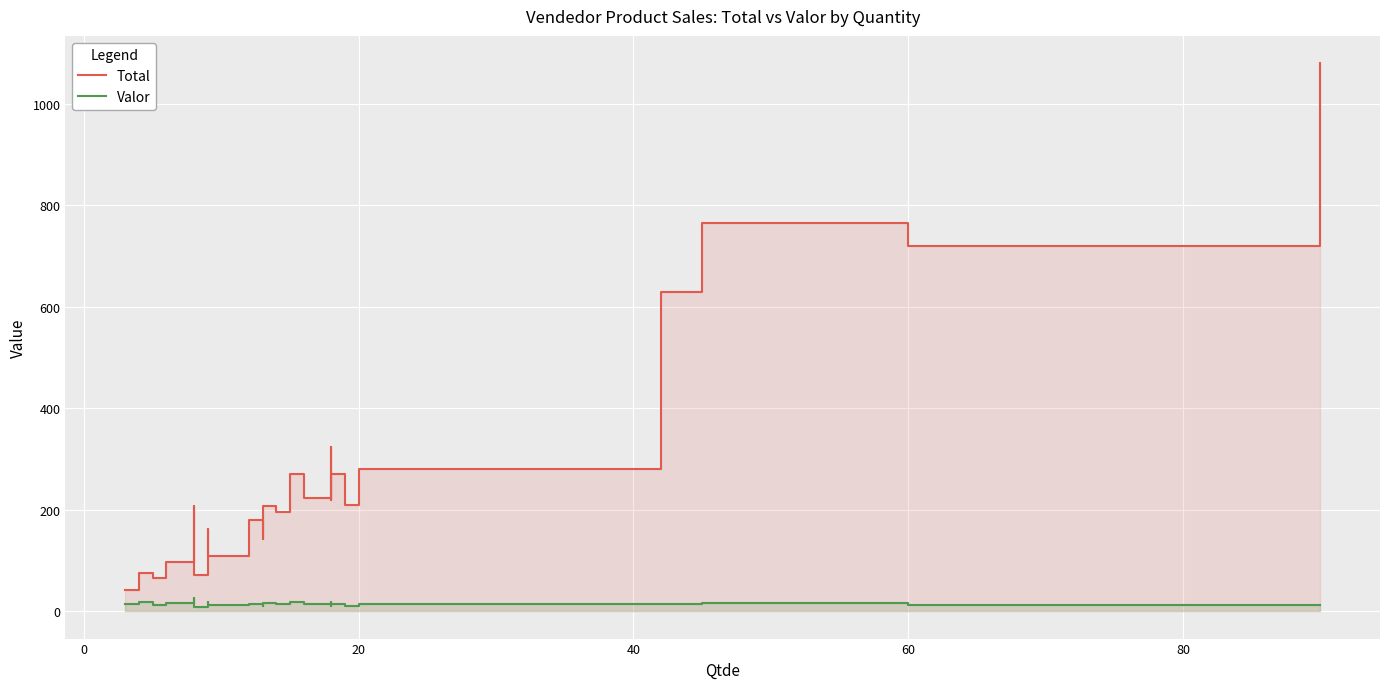

At which label does Total first exceed 208?

15